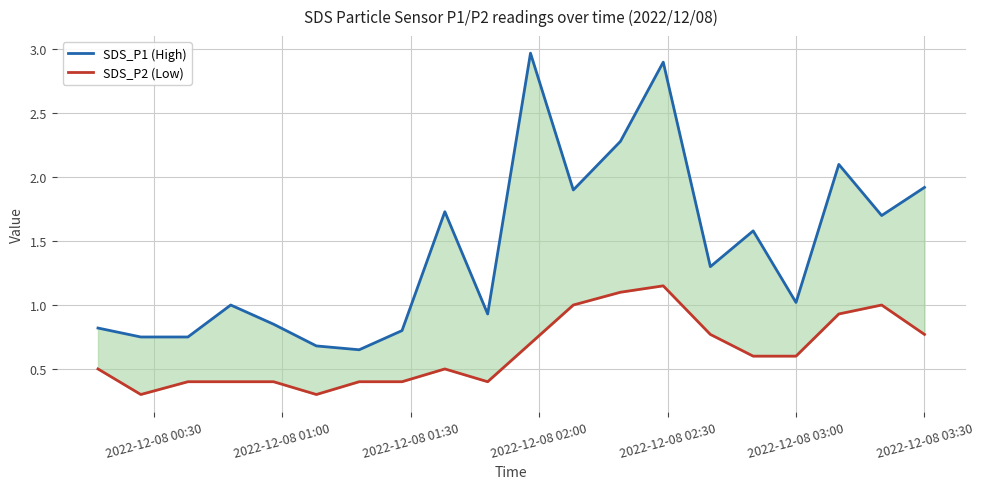

The value of SDS_P2 (Low) at 9 is 0.2. True or false?

False